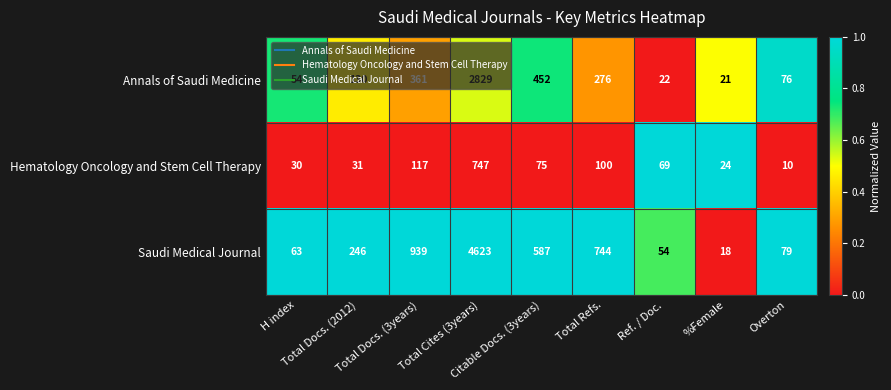

Rank the series by their maximum value, from lowest to highest.

Hematology Oncology and Stem Cell Therapy, Annals of Saudi Medicine, Saudi Medical Journal